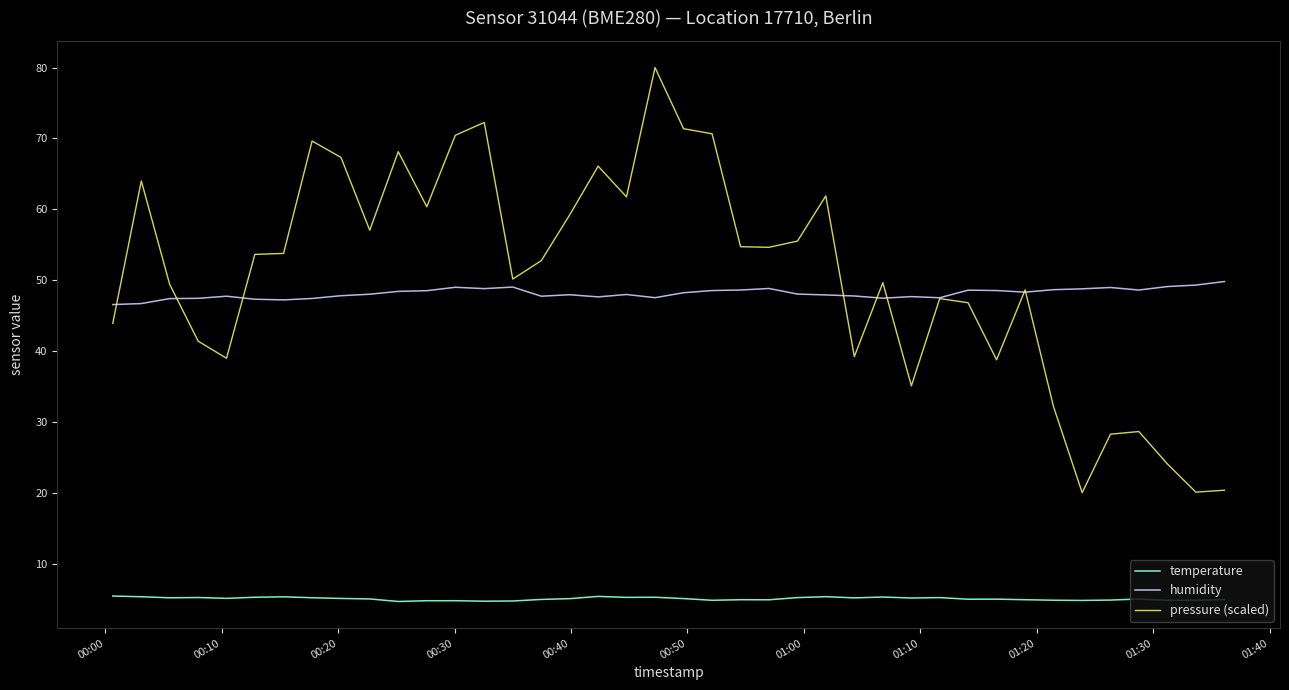

What are all the series names shown in the legend?

temperature, humidity, pressure (scaled)